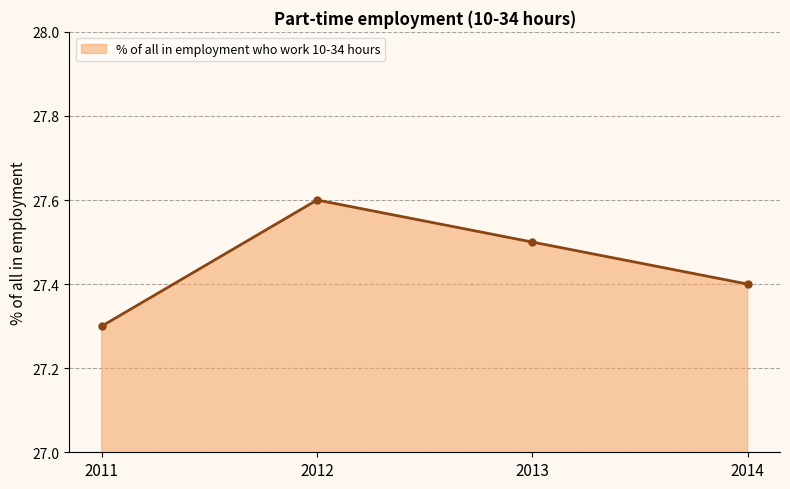

Reading left to right, extract all data points from this chart.

2011=27.3	2012=27.6	2013=27.5	2014=27.4